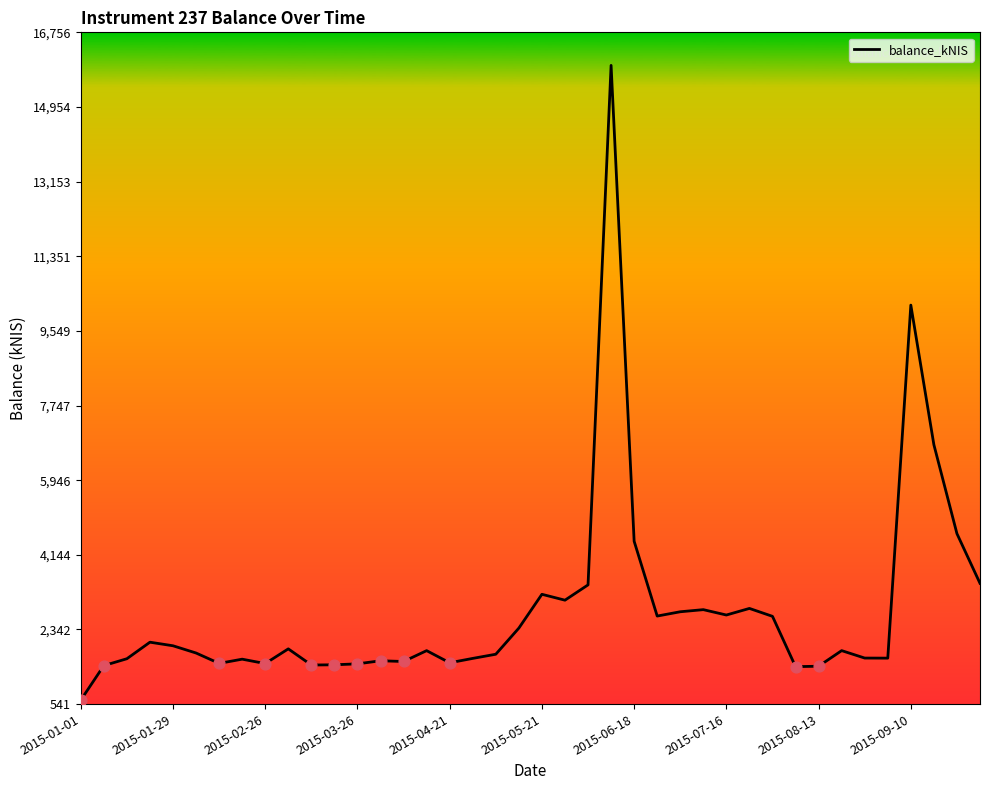

What is the maximum value shown in the chart?

15958.5